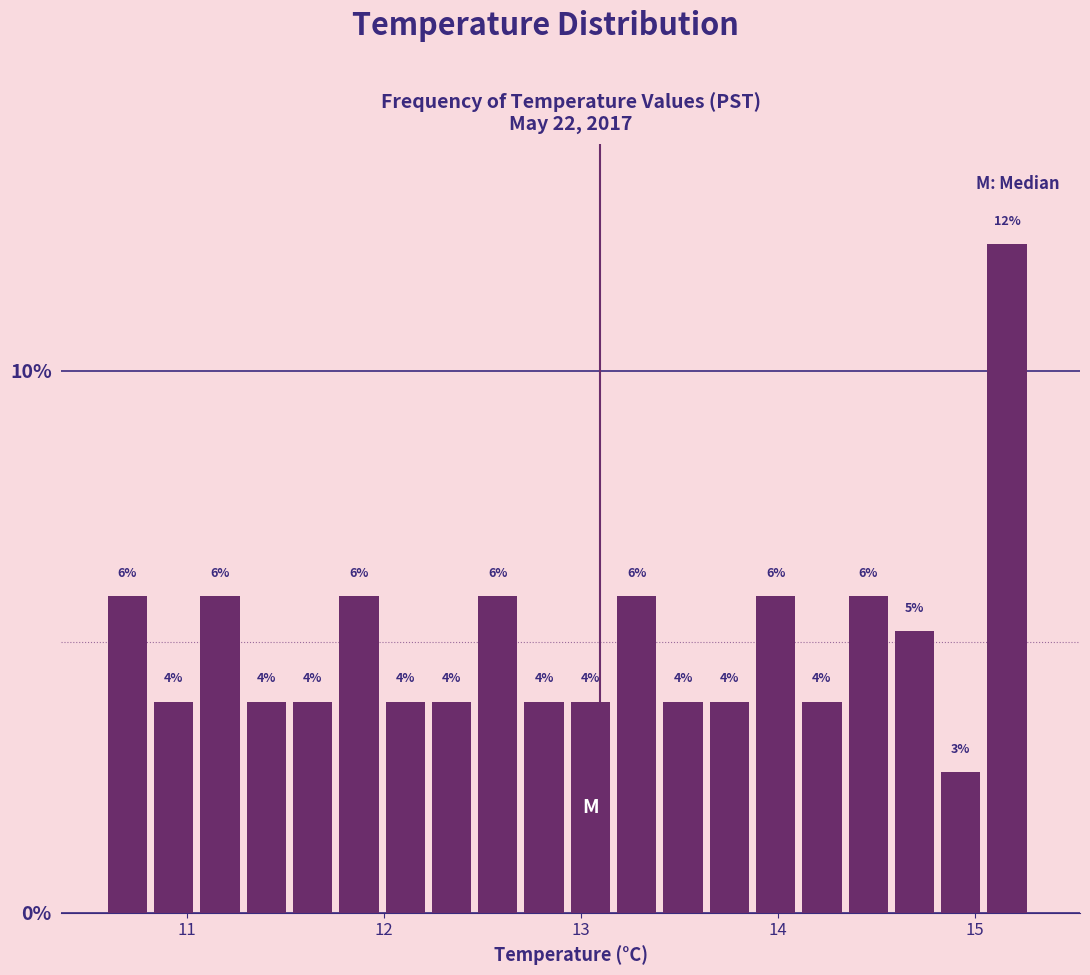

Read against the x-axis, roughly where is the centre of the tallest bar?

15.2